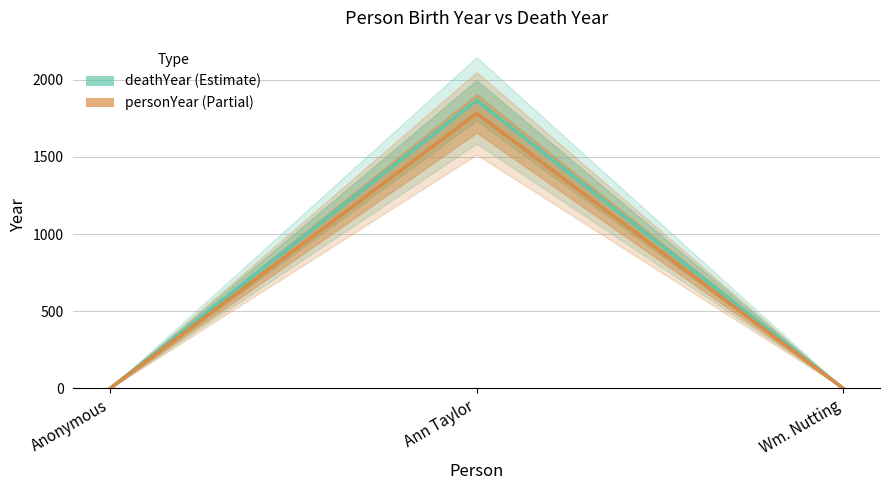

What are all the series names shown in the legend?

deathYear (Estimate), personYear (Partial)